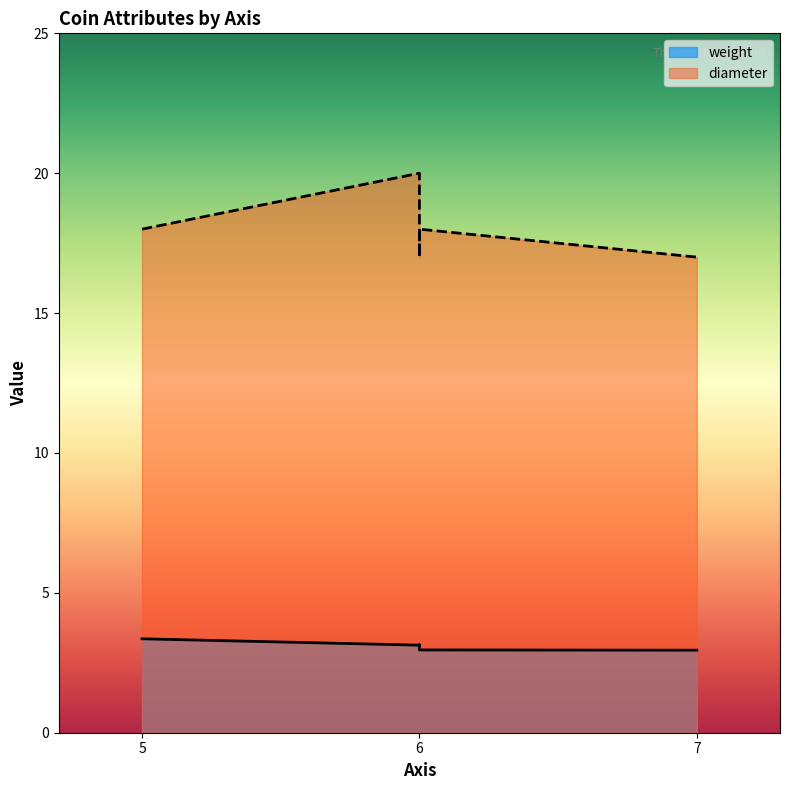

What is the greatest value displayed?

20.0